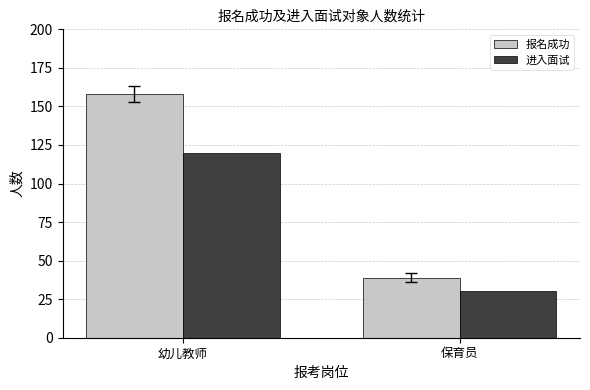

What is the label of the 1st bar from the right?

保育员